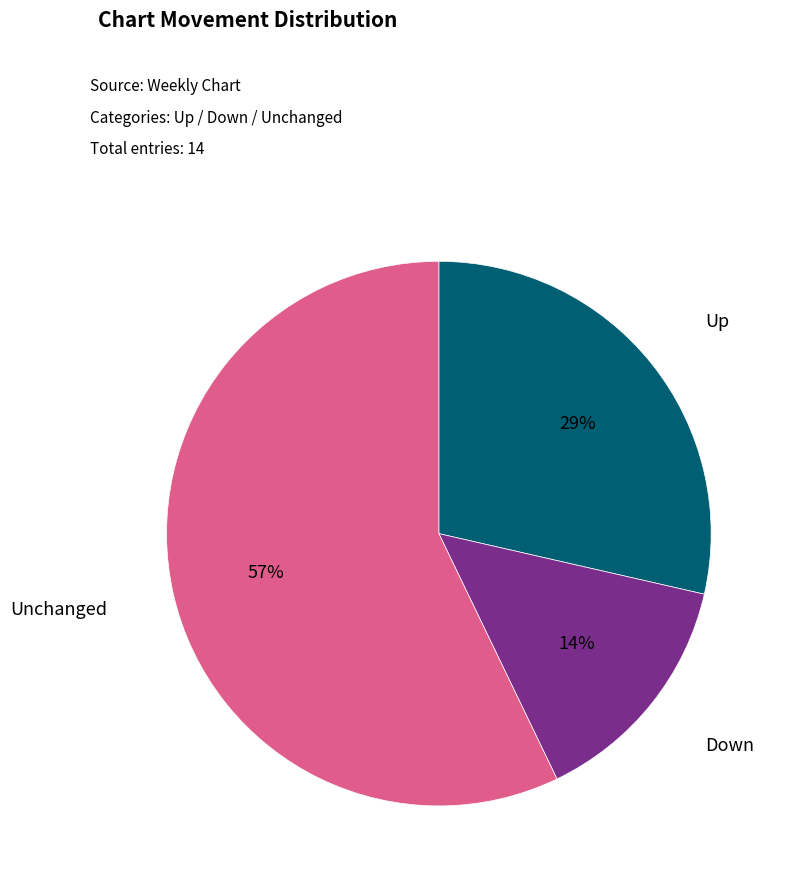

To the nearest percent, what is the difference between the largest and smallest slice percentages?

43%